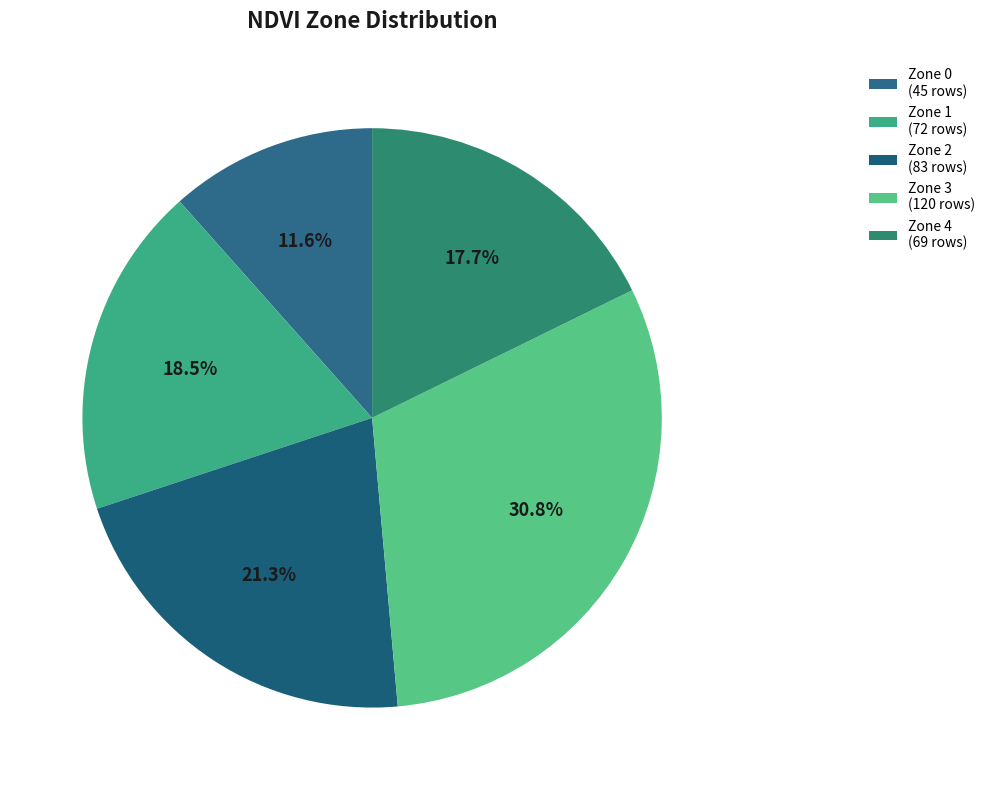

Count the number of slices in the pie.

5